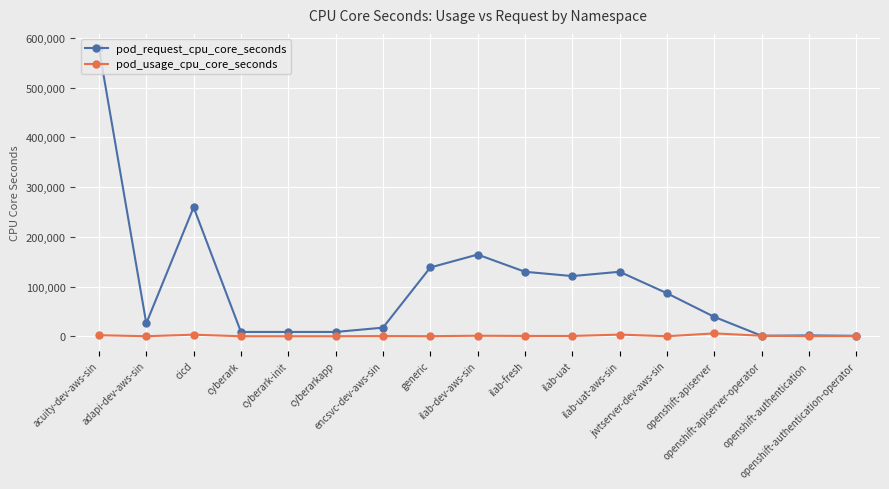

In pod_usage_cpu_core_seconds, how many points are lower than both neighbors (excluding endpoints)?

6